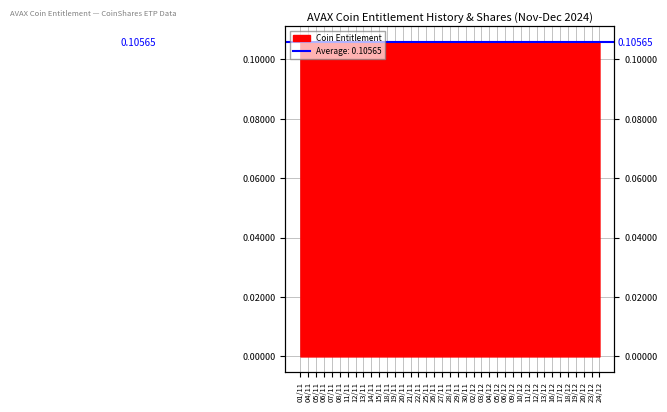

Read the value at 05/11.

0.1